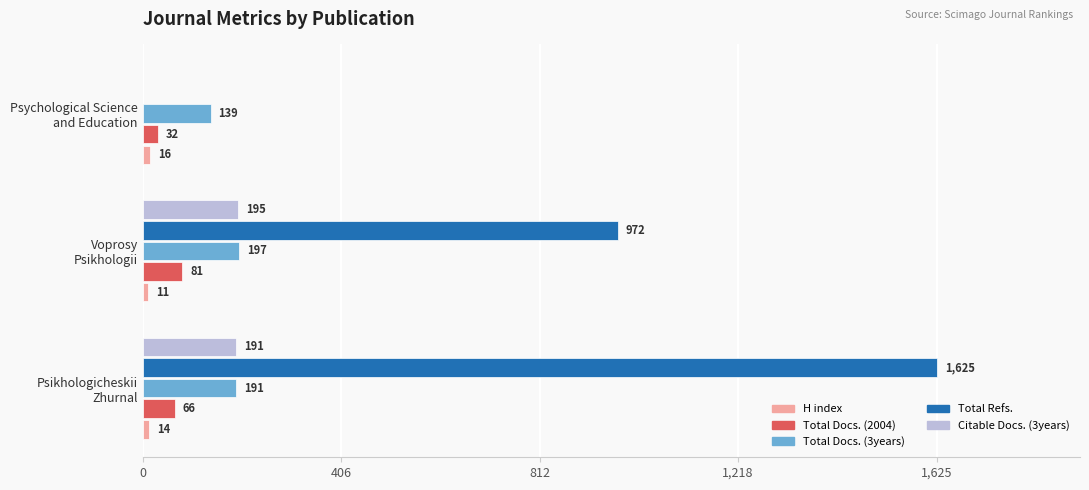

What is the greatest value displayed?

1625